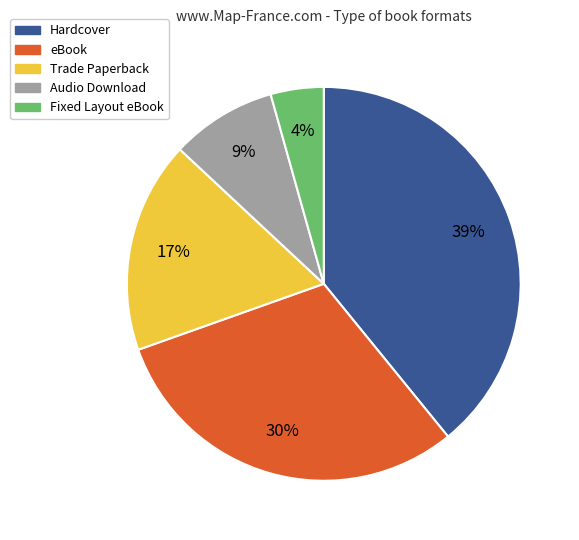

To the nearest percent, what percentage of the pie is Audio Download?

9%